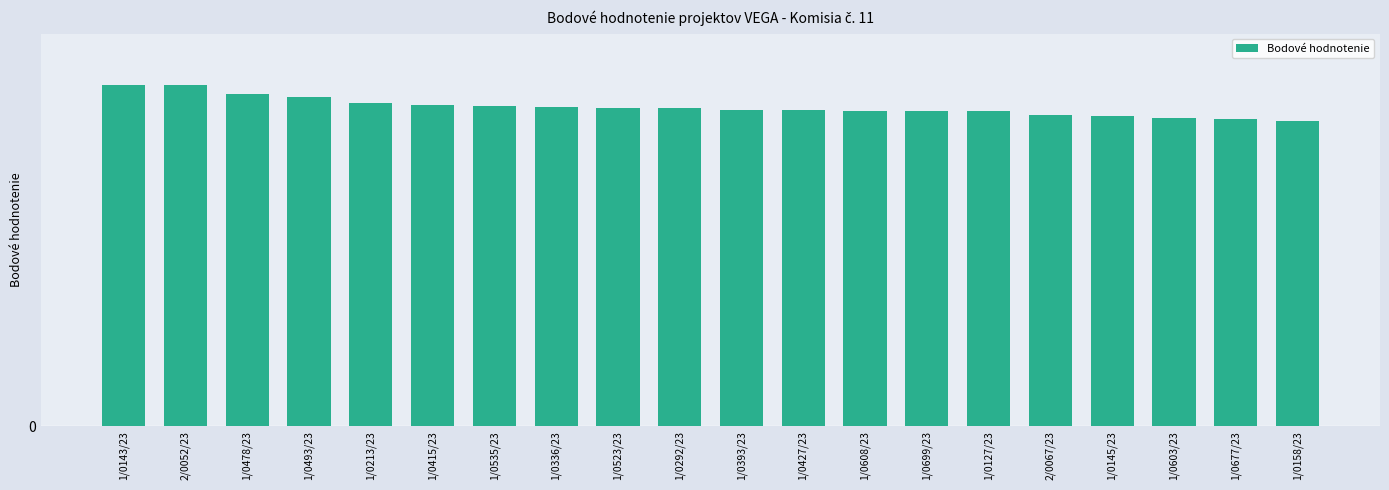

What is the value of the 6th bar from the left?

89.4